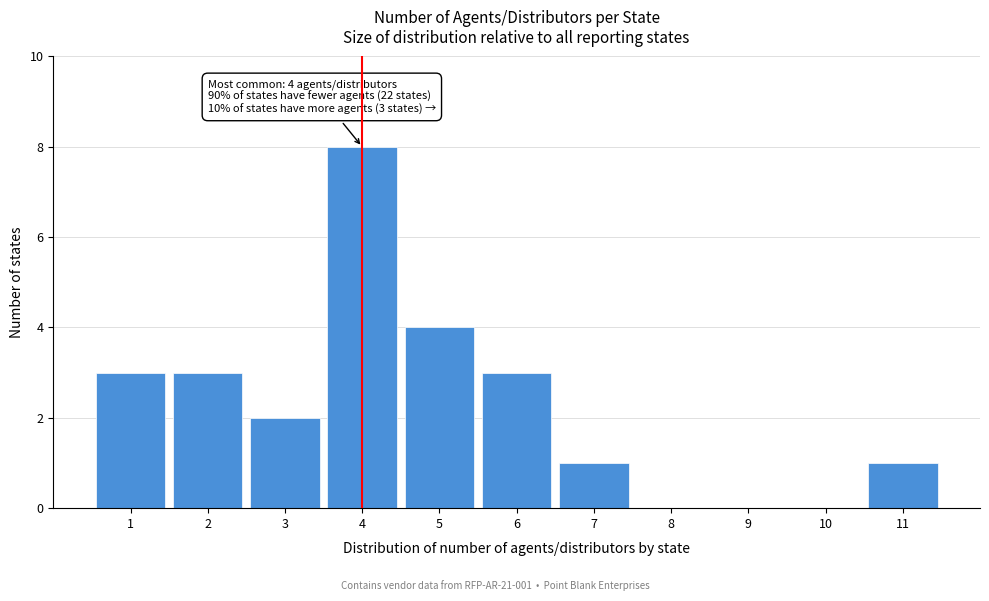

Which range on the x-axis has the tallest bar?

3.5 to 4.5